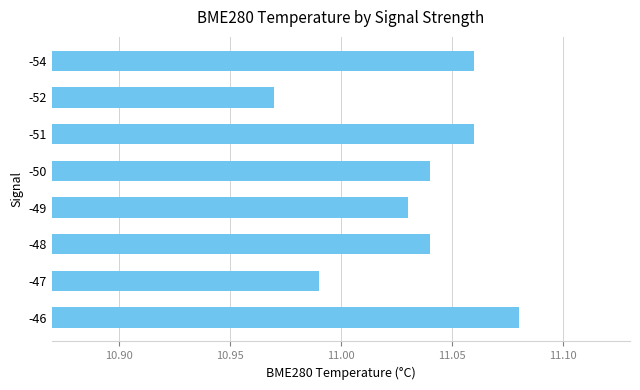

Where is the data nearest to the value 11?

-47